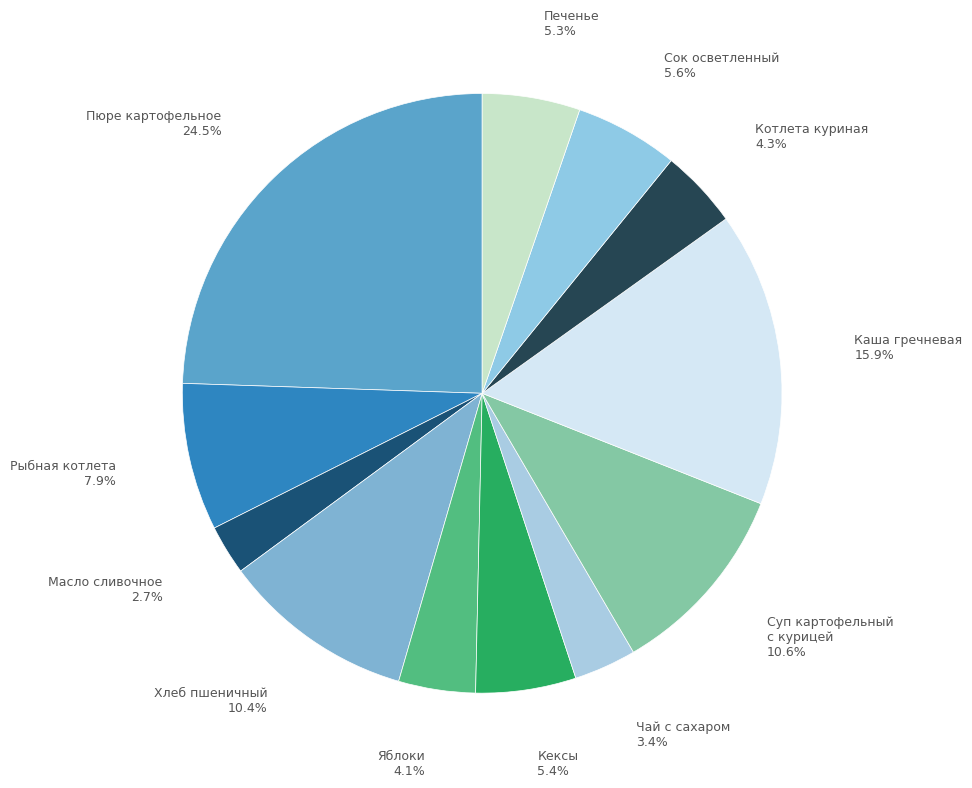

What is the change in value from Яблоки to Суп картофельный с курицей?

+73.0